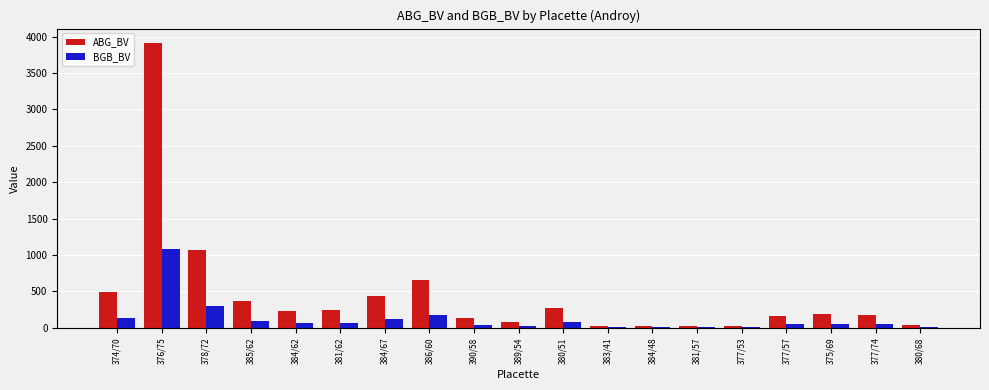

Which series has the largest total across all categories?

ABG_BV